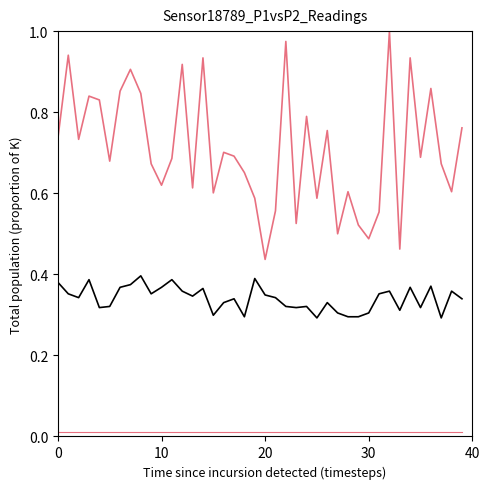

Does the chart have visible grid lines?

No